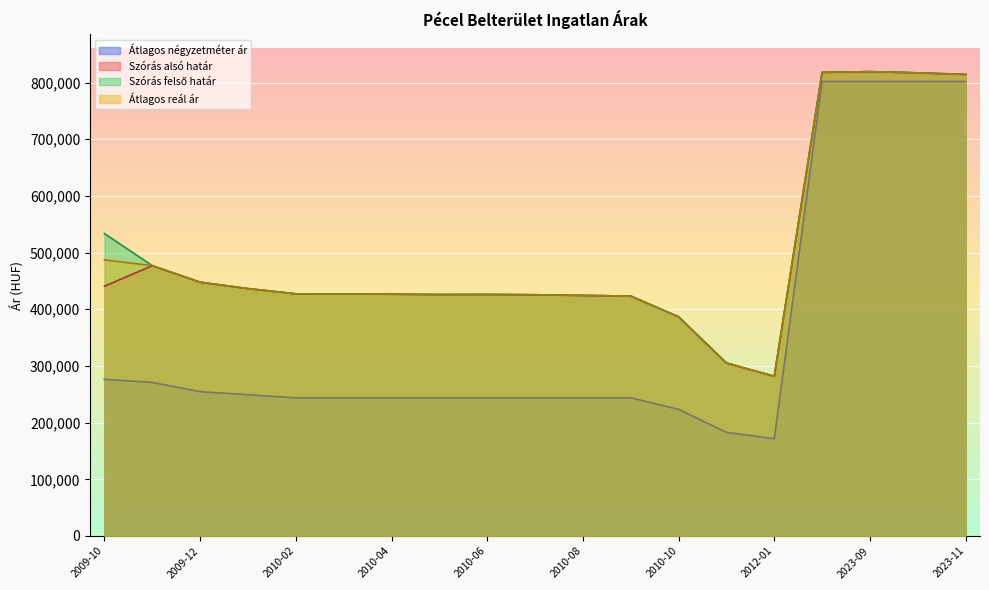

What is the minimum value for Szórás felső határ?

281648